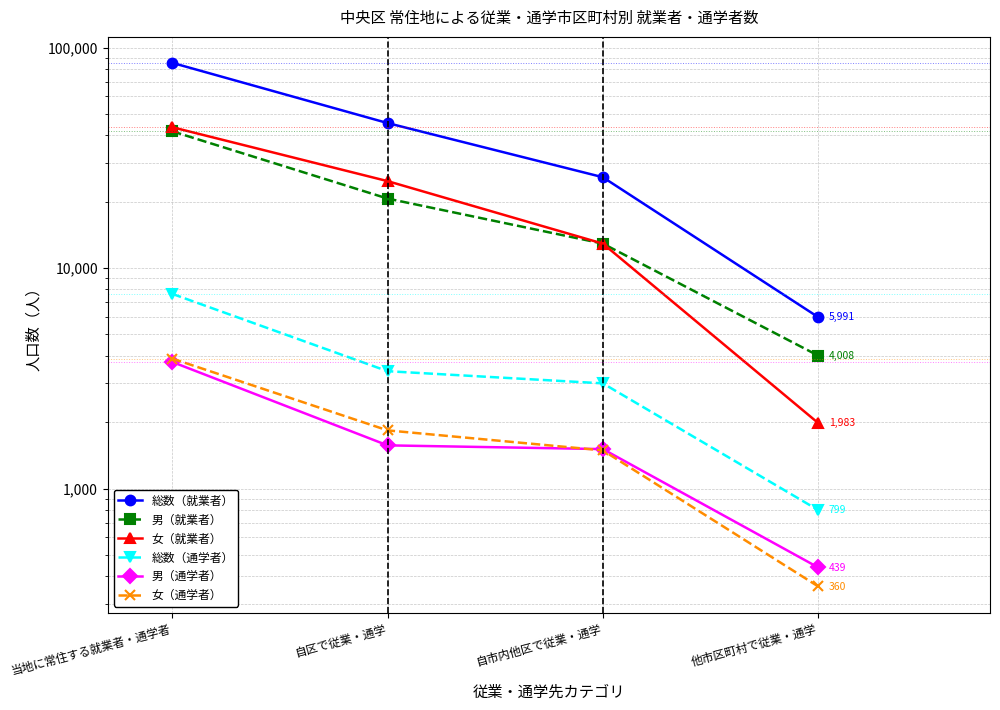

Which series has the widest spread of values?

総数（就業者）